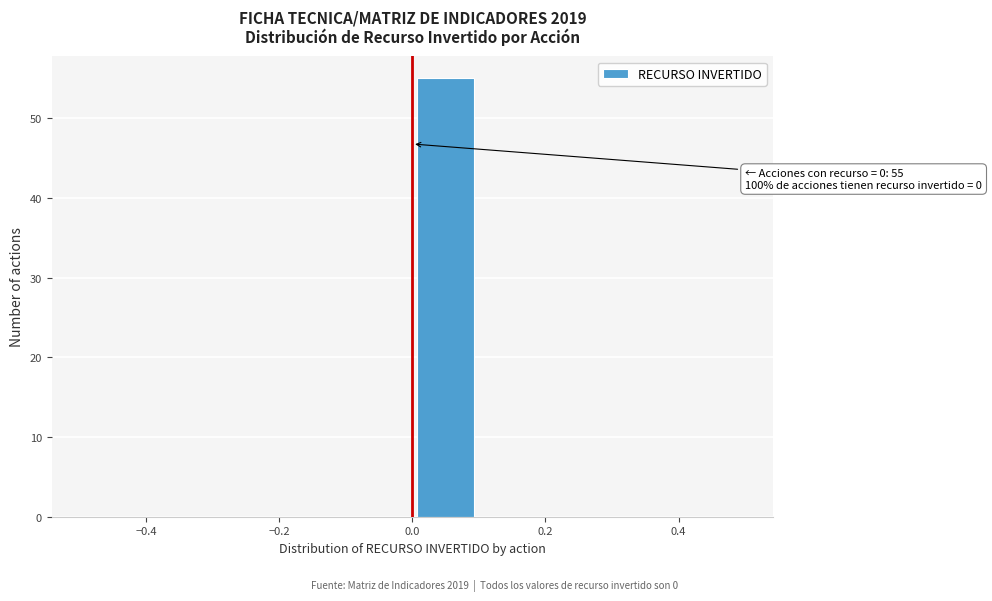

Over which range of the x-axis is the bar tallest?

0.0 to 0.1